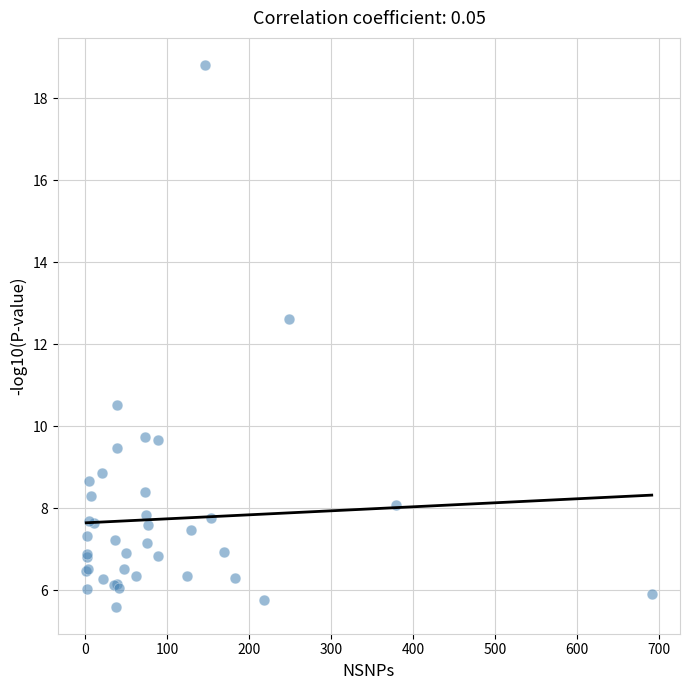

What Y value in the scatter plot is closest to 12?

12.6